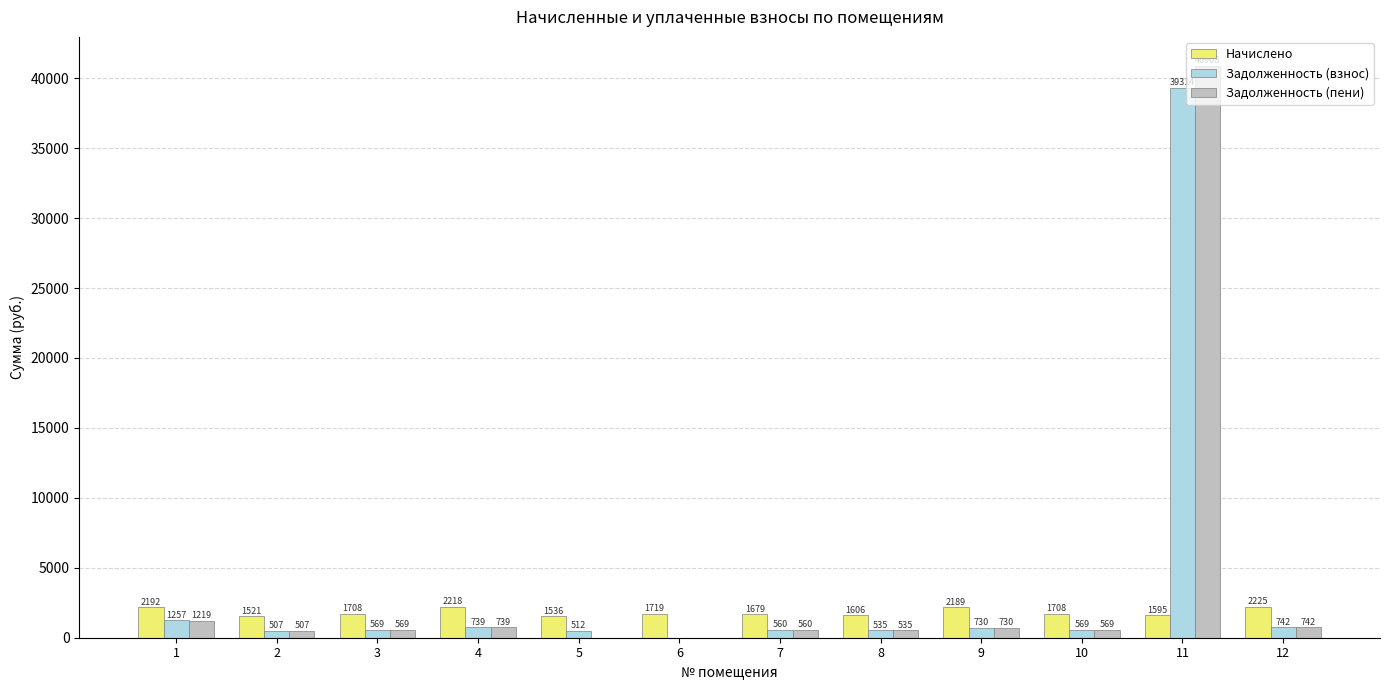

Is the value of Задолженность (взнос) at 7 greater than the value of Задолженность (пени) at 12?

No